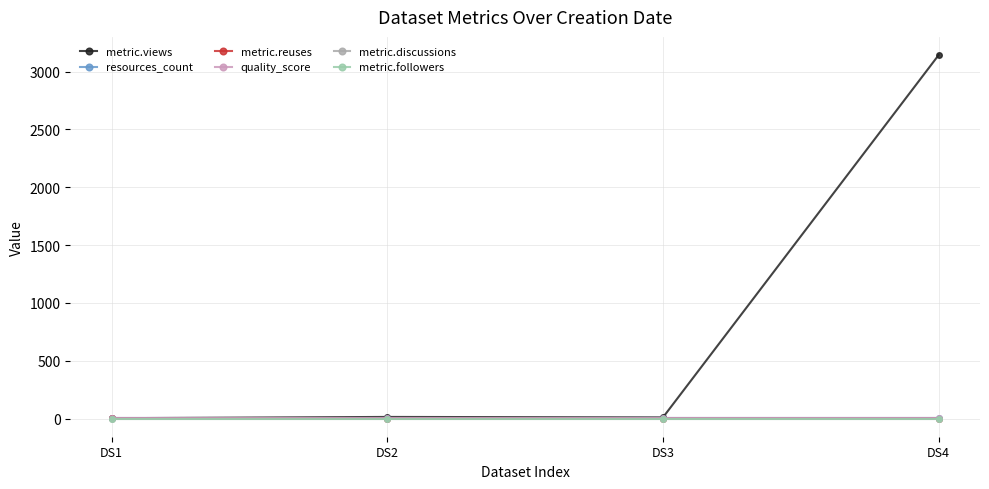

True or false: metric.reuses and metric.discussions cross at least once.

False